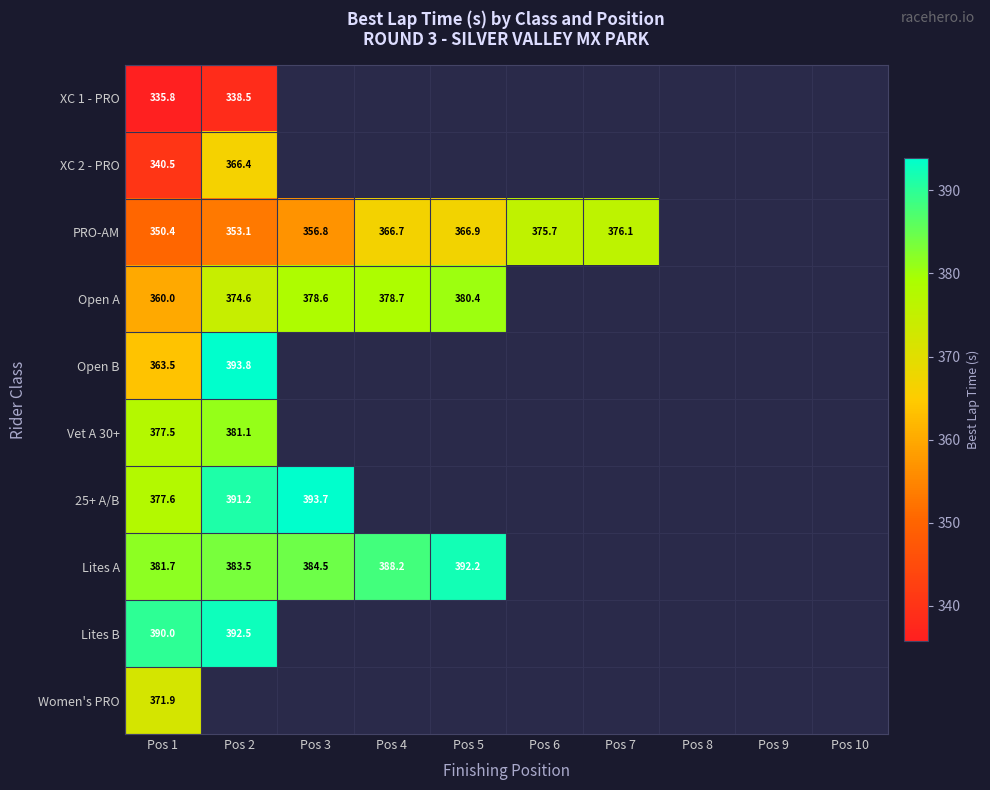

What is the difference between the maximum and minimum values in the Vet A 30+ series?

3.6